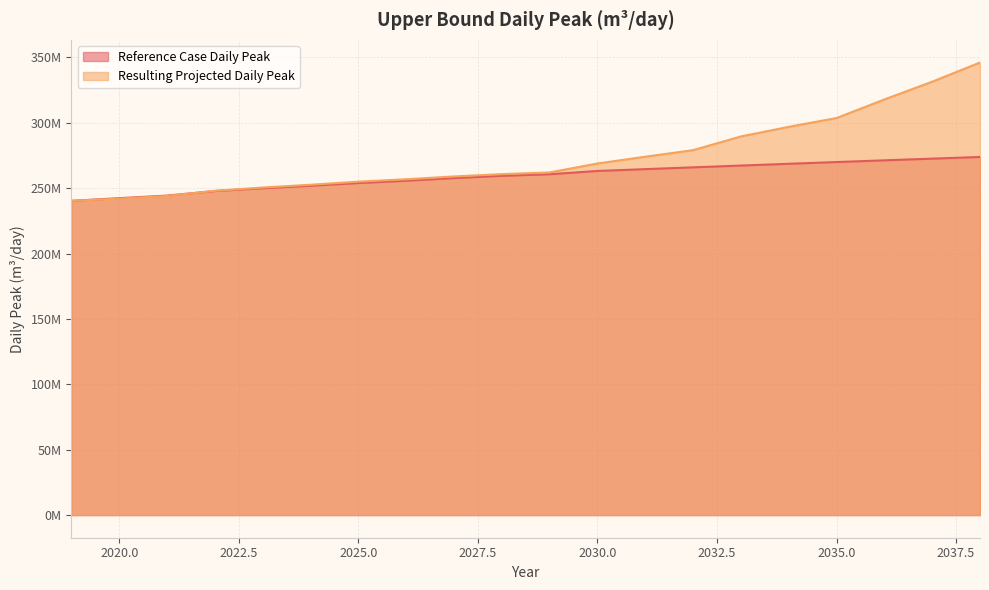

List the series in order of their overall mean, highest first.

Resulting Projected Daily Peak, Reference Case Daily Peak